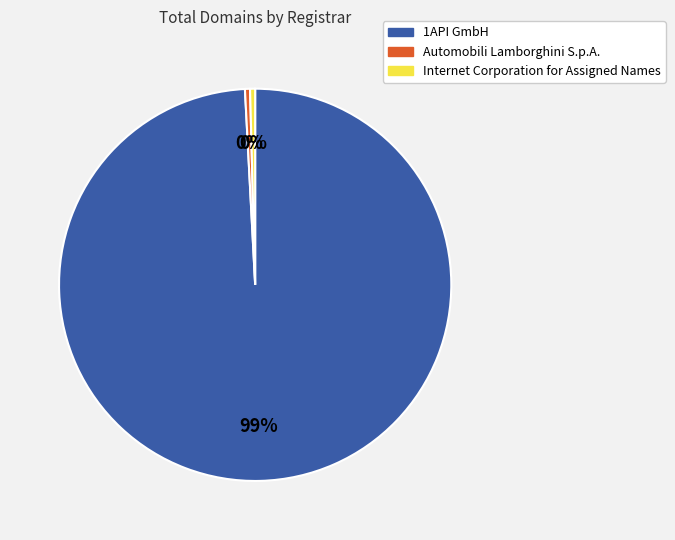

Between 1API GmbH and Internet Corporation for Assigned Names, which is larger?

1API GmbH